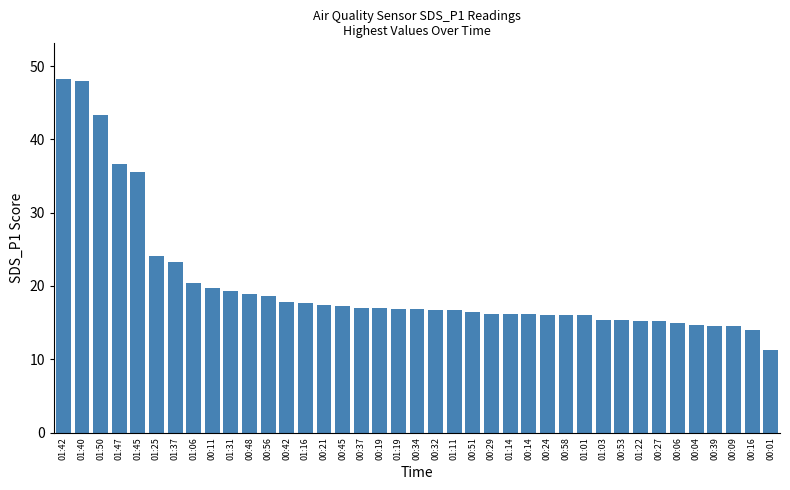

The chart shows a value of 14.6 at 00:39. True or false?

True